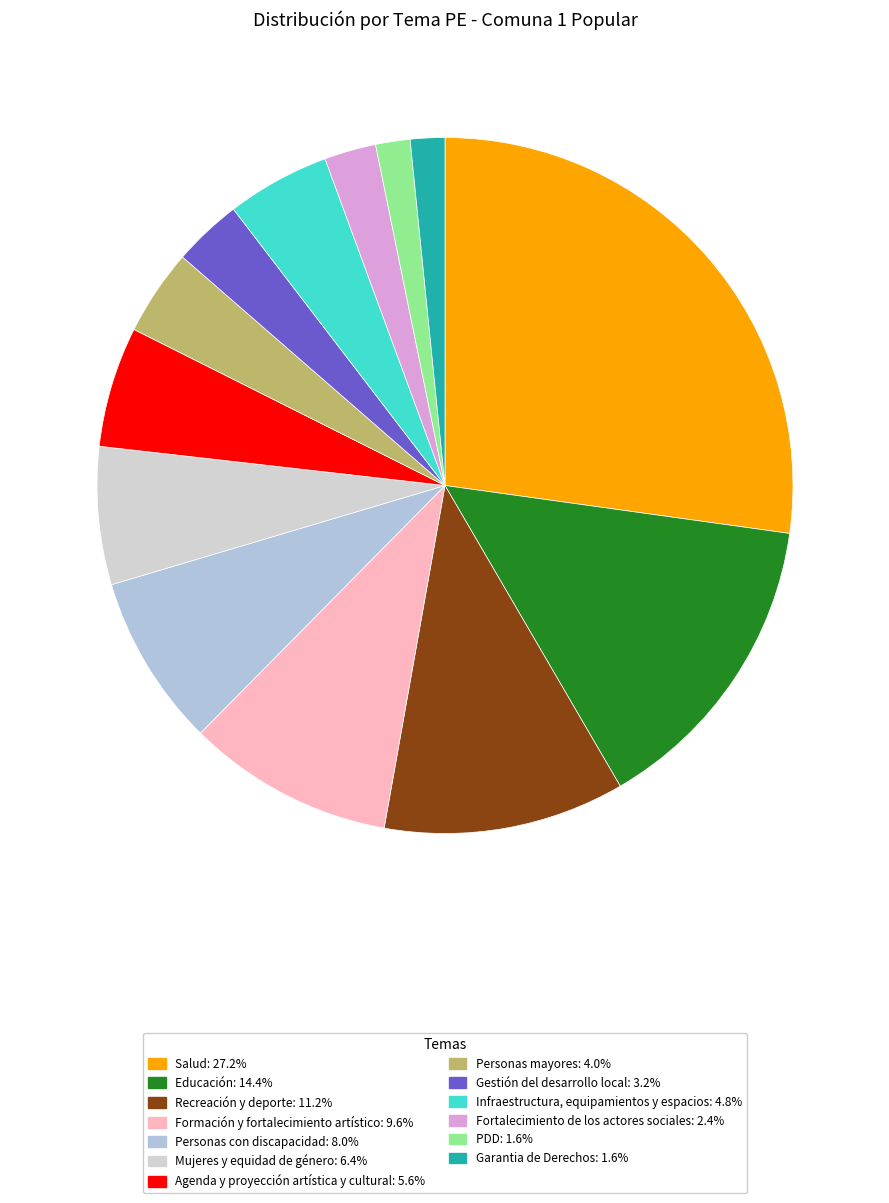

What portion of the pie excludes Salud?

72.8%